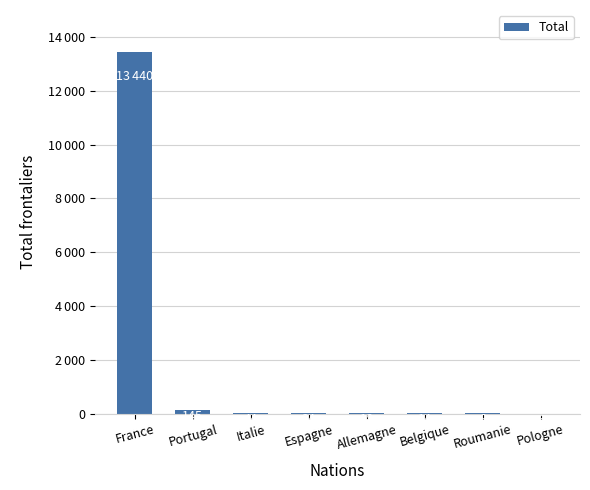

List the labels in order of value, largest first.

France, Portugal, Italie, Espagne, Allemagne, Belgique, Roumanie, Pologne